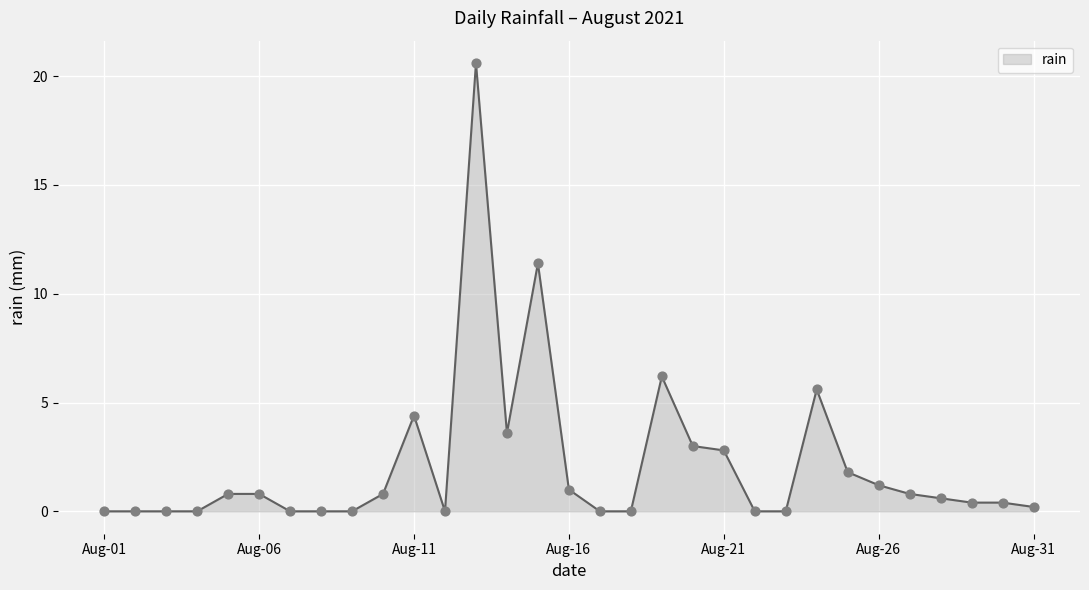

What is the difference between the maximum and minimum values?

20.6